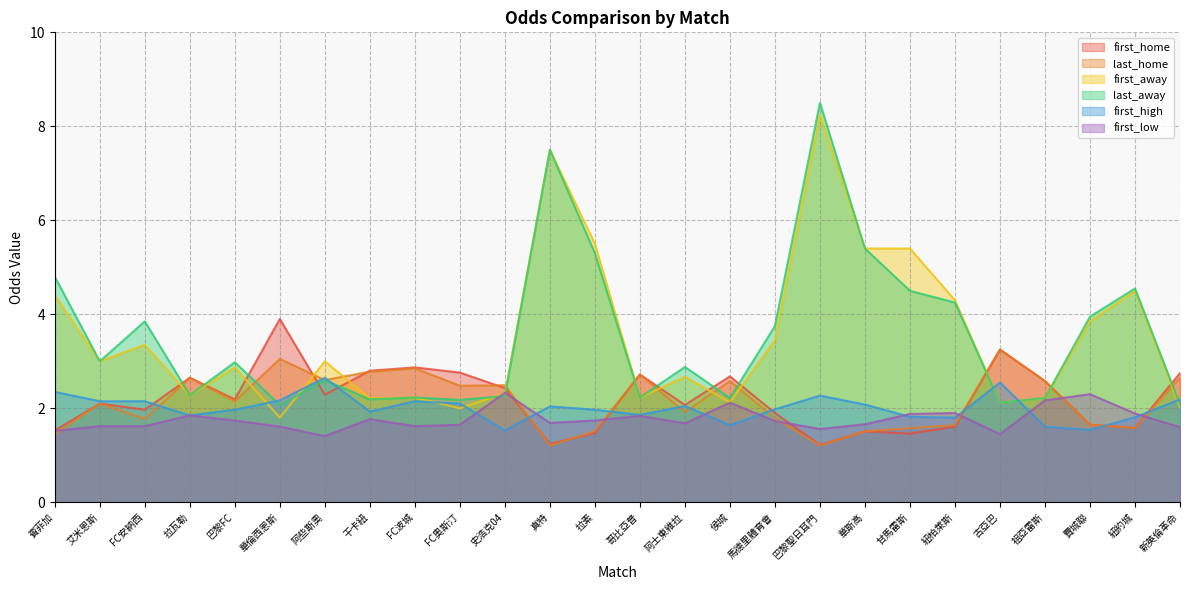

Is it true that last_home equals 2.6 at 拉素?

False